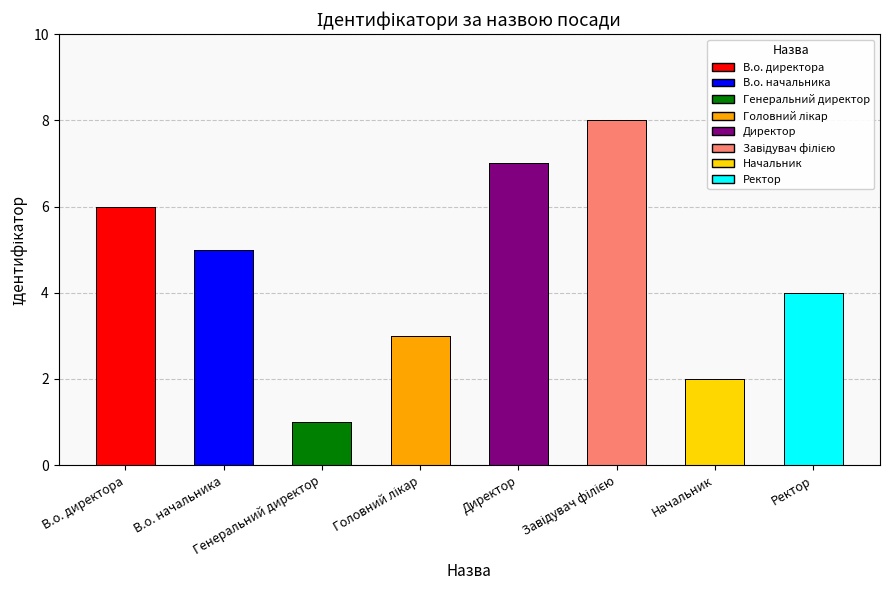

What is the greatest value displayed?

8